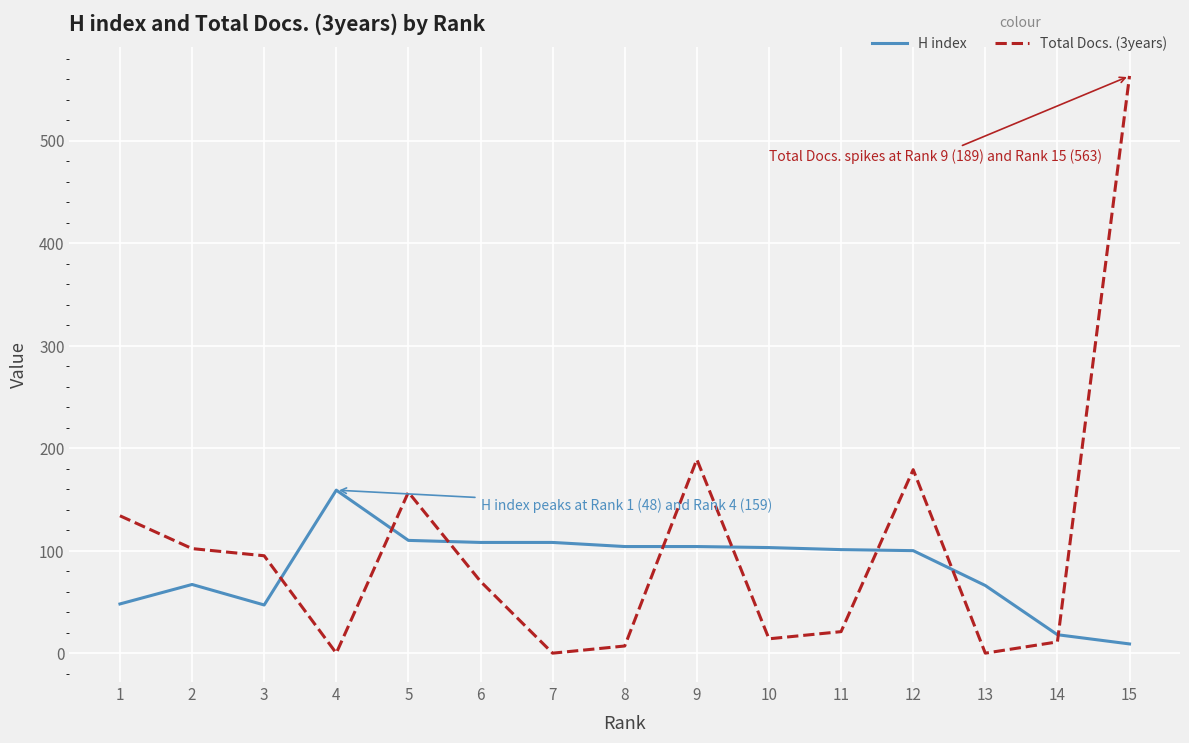

List the series in order of their peak value, highest first.

Total Docs. (3years), H index